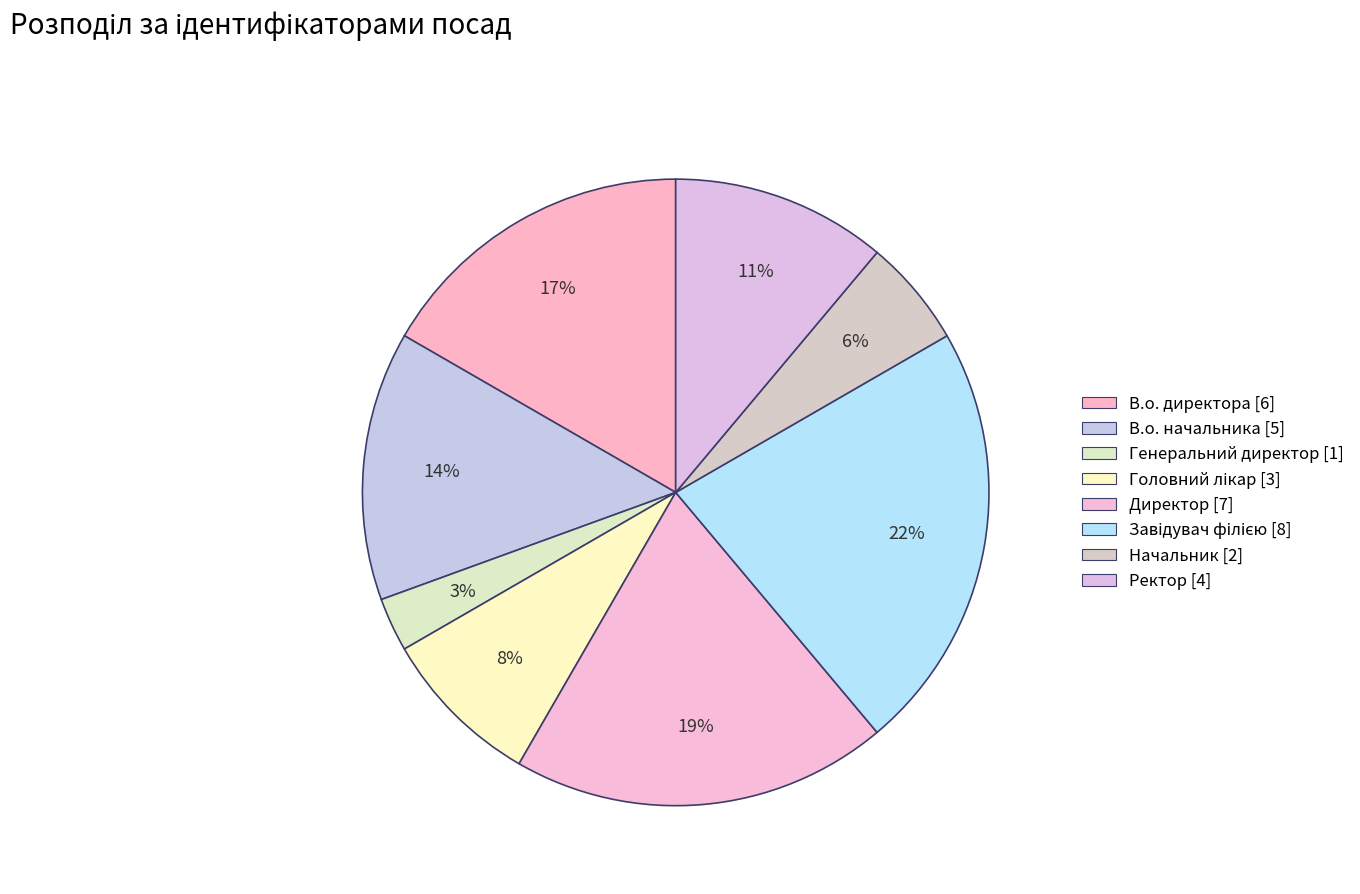

What is the largest slice in the pie chart?

Завідувач філією